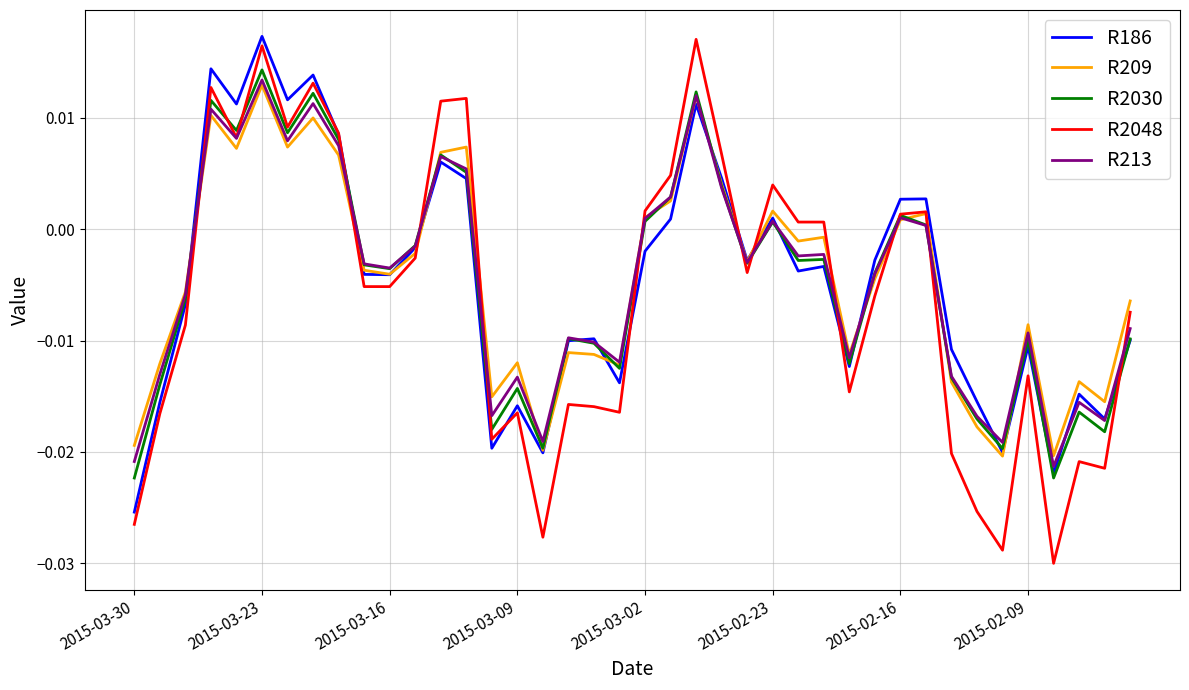

What are all the series names shown in the legend?

R186, R209, R2030, R2048, R213